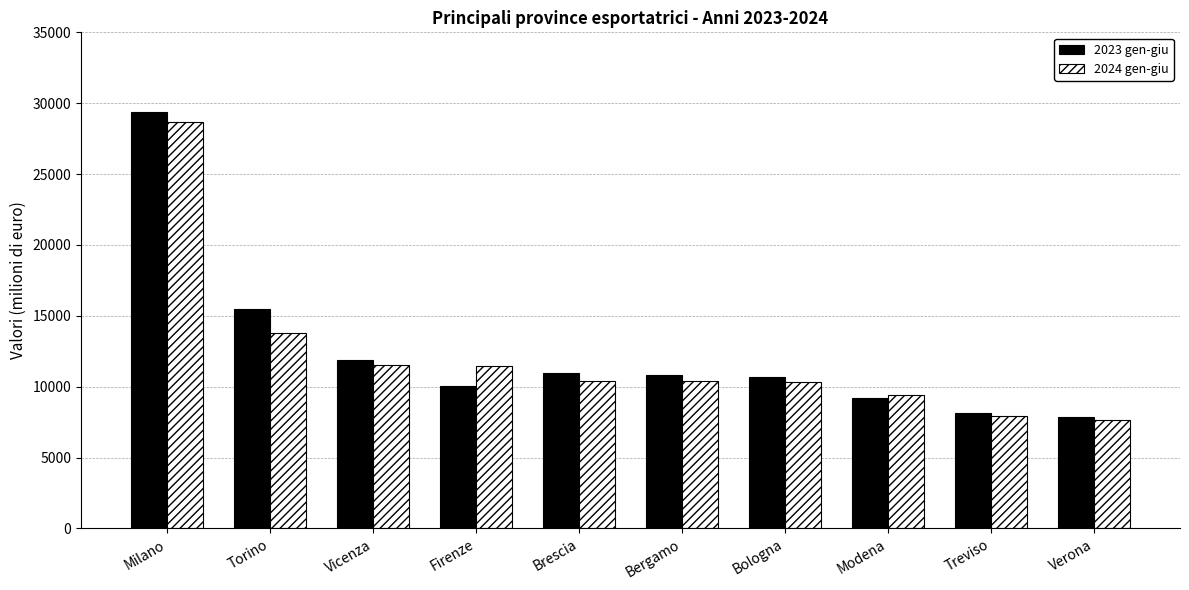

What is the total value across all series at Bergamo?

21214